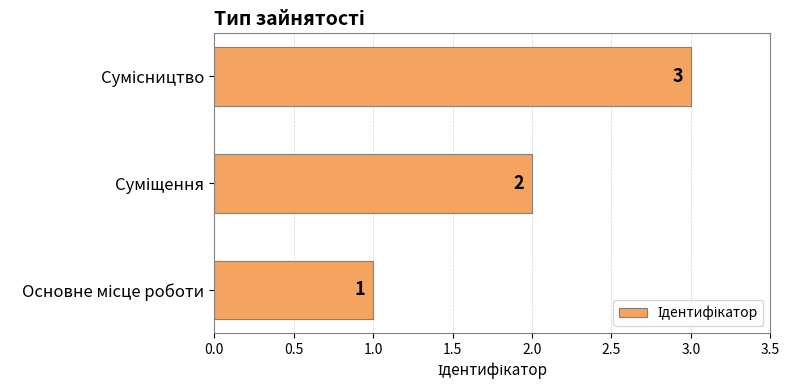

What is the sum of all values?

6